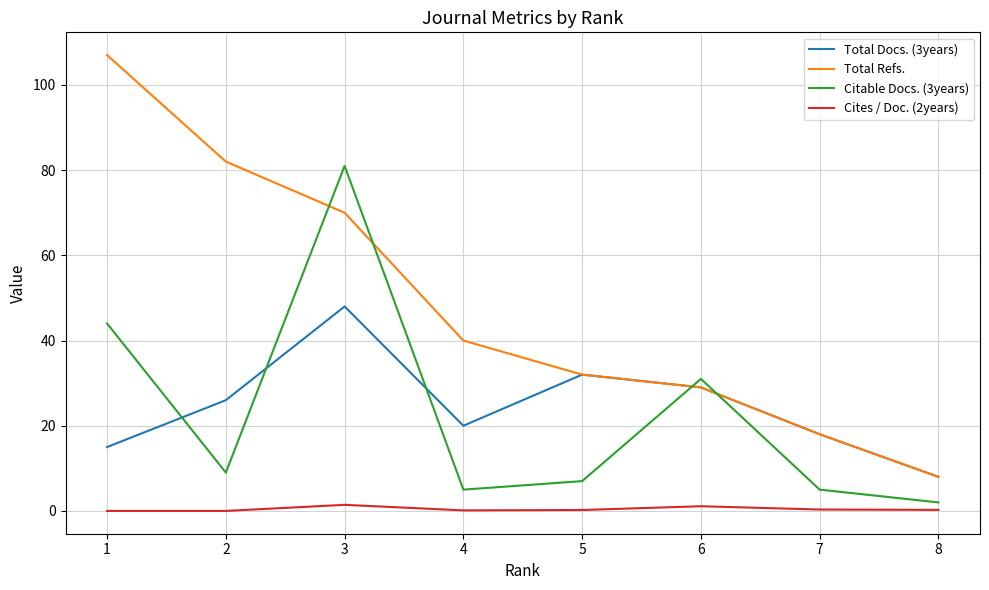

What is the difference between the Total Docs. (3years) values at 3 and 6?

19.0